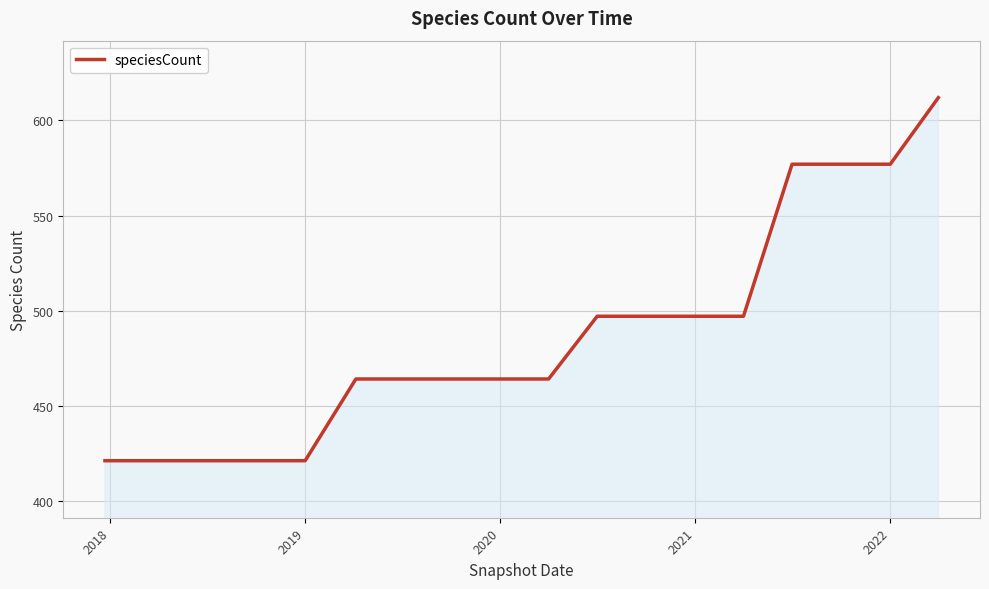

What is the difference between the maximum and minimum values?

191